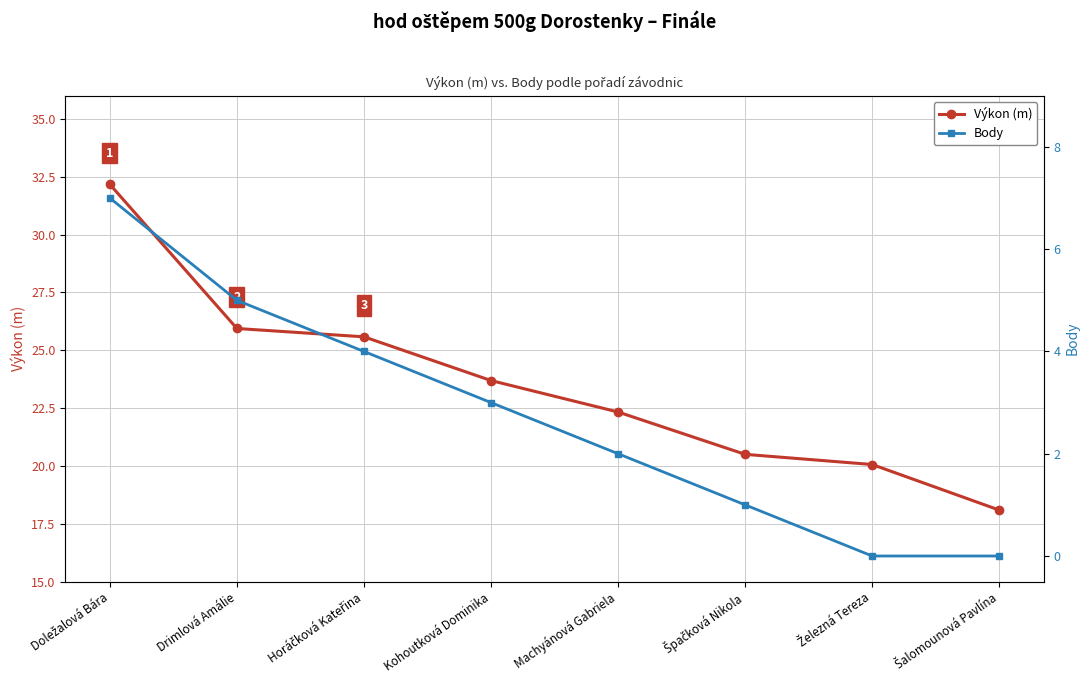

At which label does Body first exceed 3?

Doležalová Bára